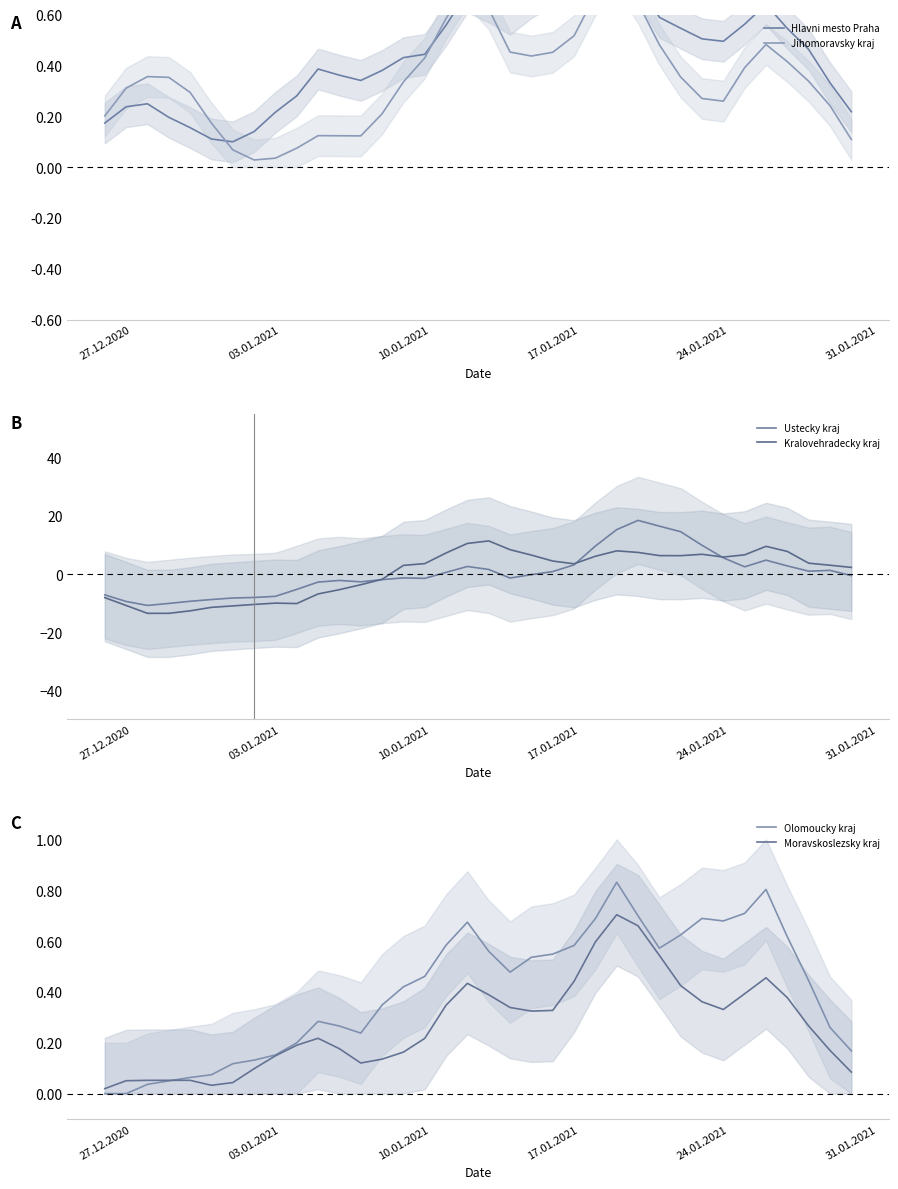

True or false: Moravskoslezsky kraj has a value of 0.2 at 17.01.2021.

False